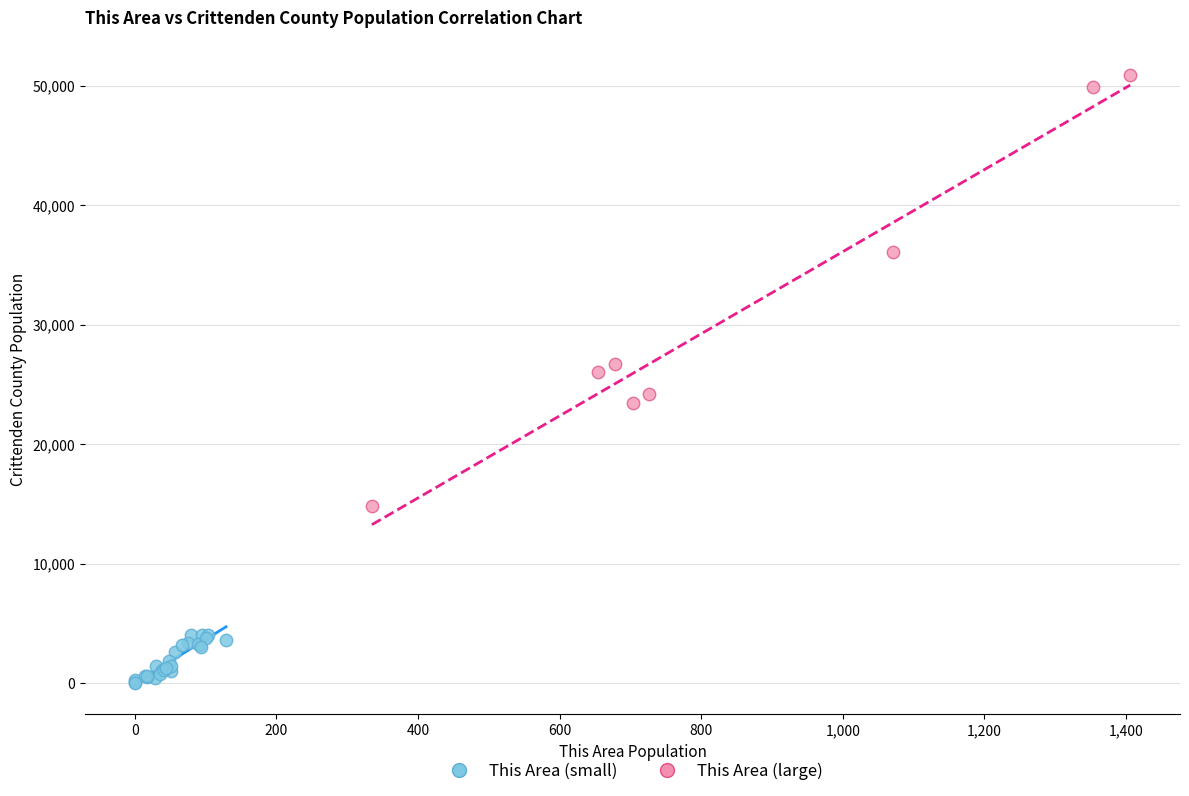

Which series reaches the maximum Y coordinate?

This Area (large)